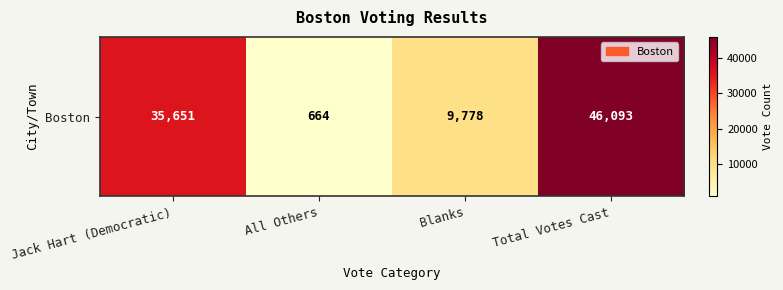

Reading right to left, transcribe all the data shown in this chart.

Total Votes Cast=46093	Blanks=9778	All Others=664	Jack Hart (Democratic)=35651